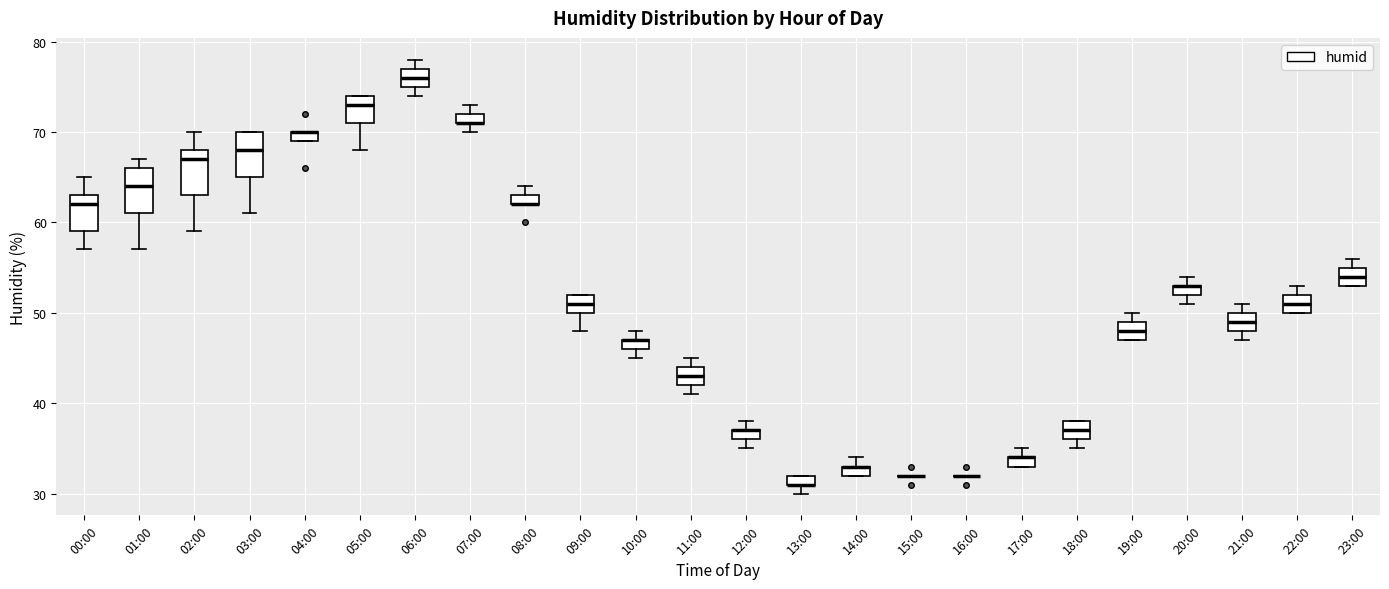

Where is the lower edge of the box for 00:00 on the y-axis? The values are not printed on the chart, so give them approximately, as read against the axis.

59